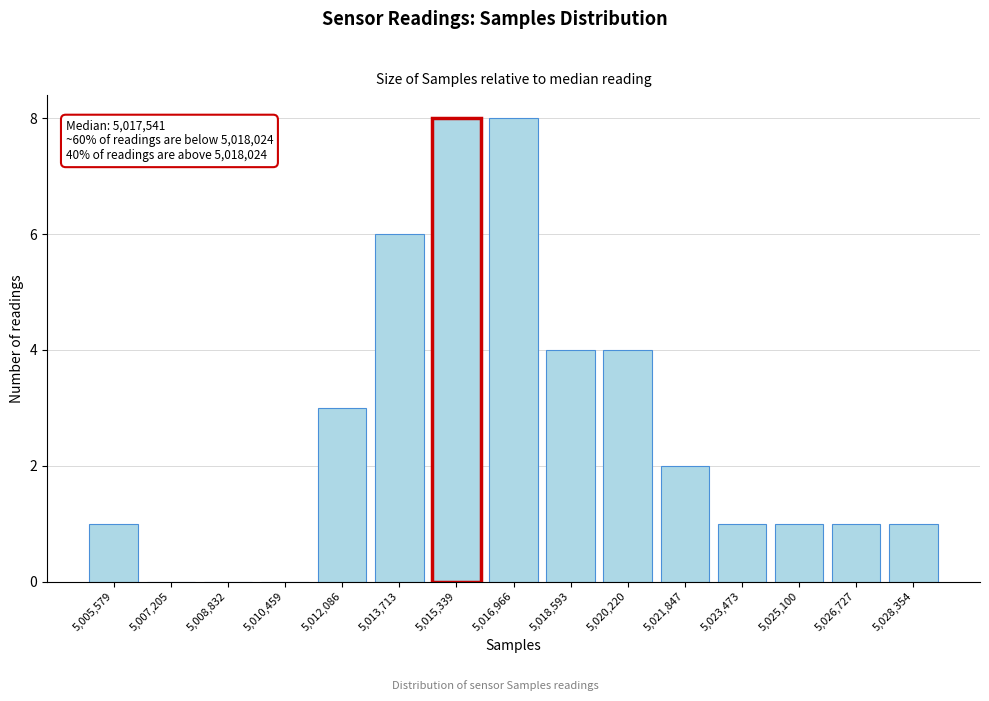

Reading left to right, what are all the values shown in this chart?

5,005,579=1	5,007,205=0	5,008,832=0	5,010,459=0	5,012,086=3	5,013,713=6	5,015,339=8	5,016,966=8	5,018,593=4	5,020,220=4	5,021,847=2	5,023,473=1	5,025,100=1	5,026,727=1	5,028,354=1